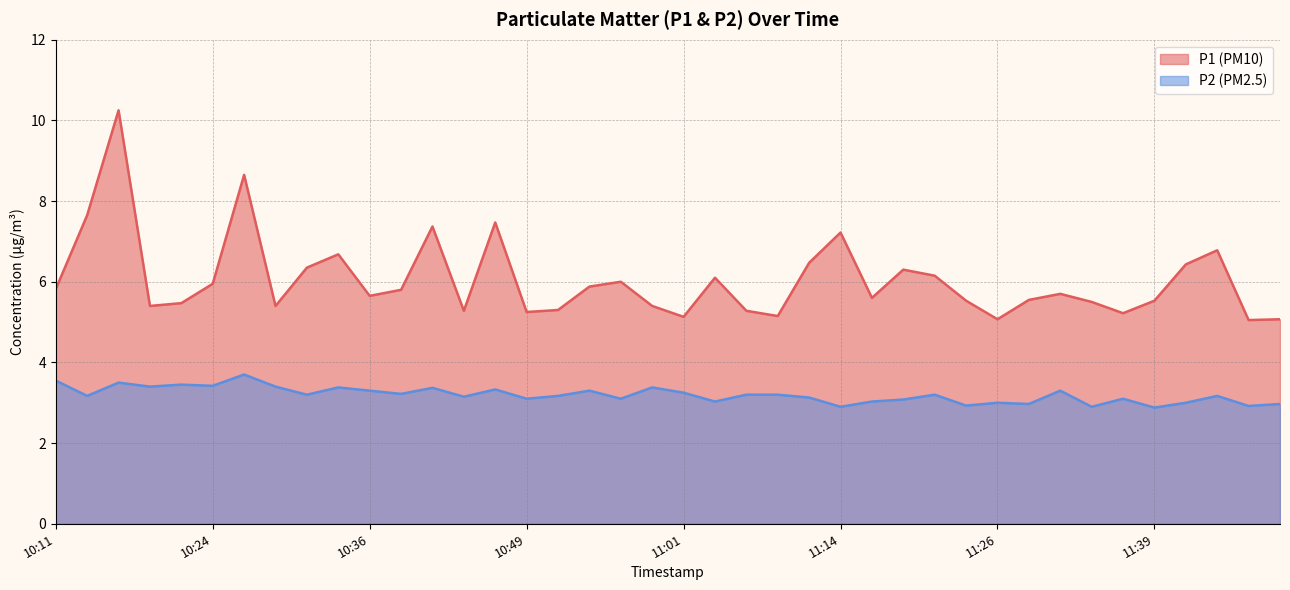

In P2, how many points are higher than both neighbors (excluding endpoints)?

13